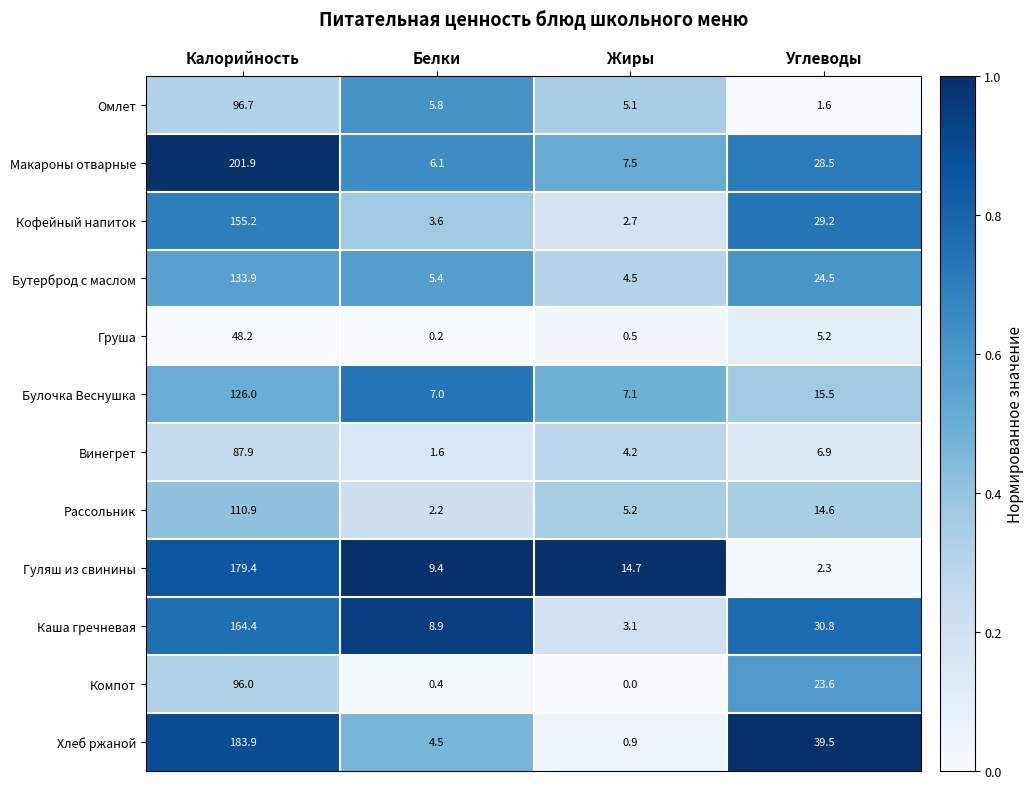

Which category has the lowest value across all series?

Жиры